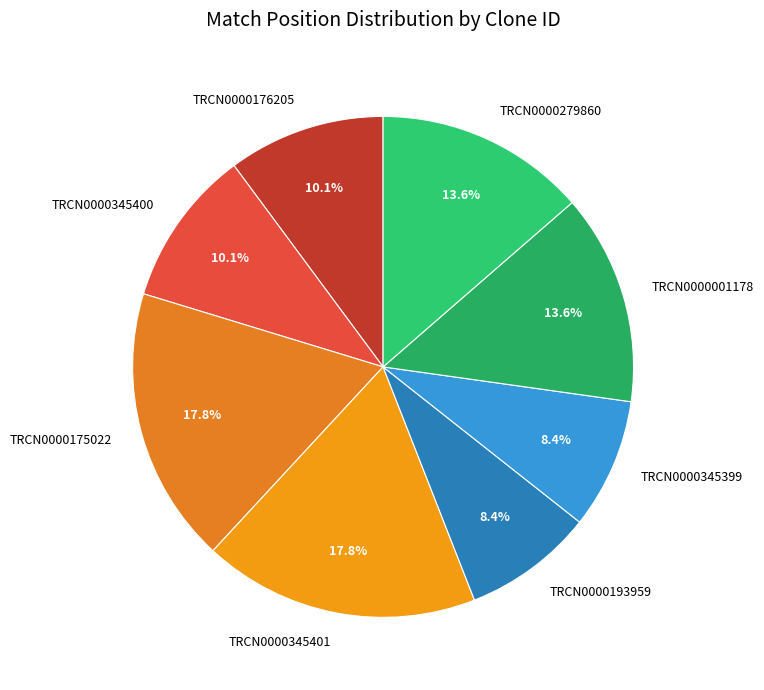

To the nearest percent, what percentage of the pie is TRCN0000345399?

8%